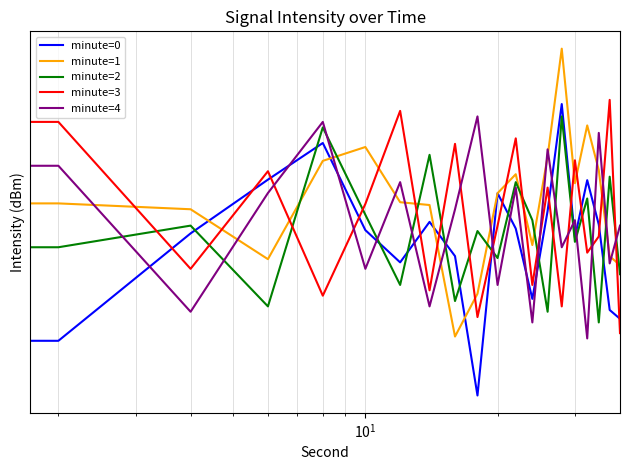

How many lines are shown in the chart?

5